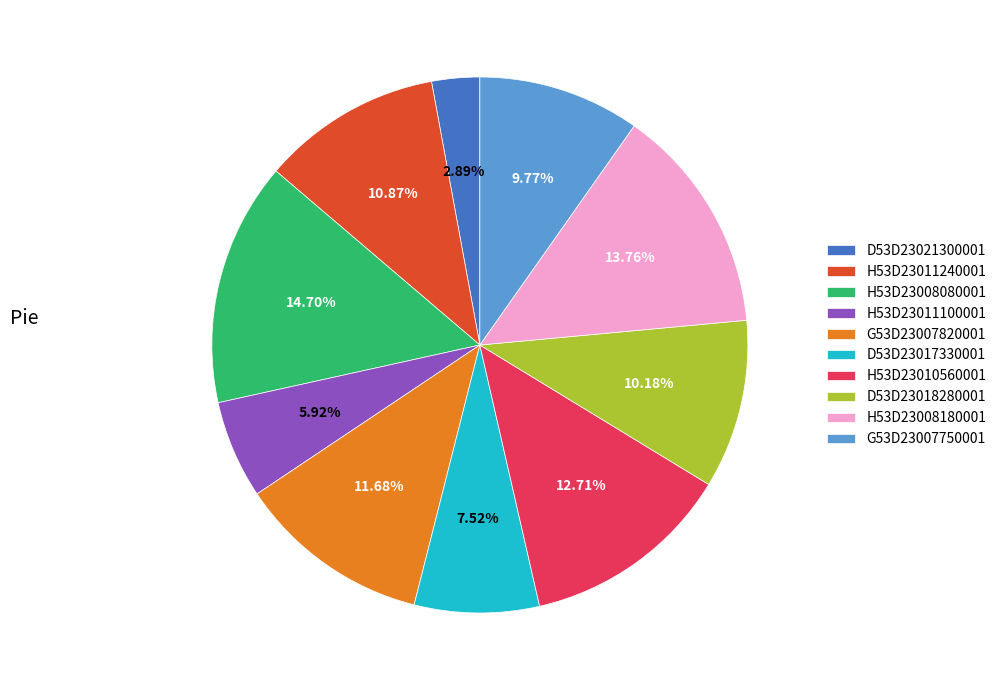

Does any single category account for the majority?

No